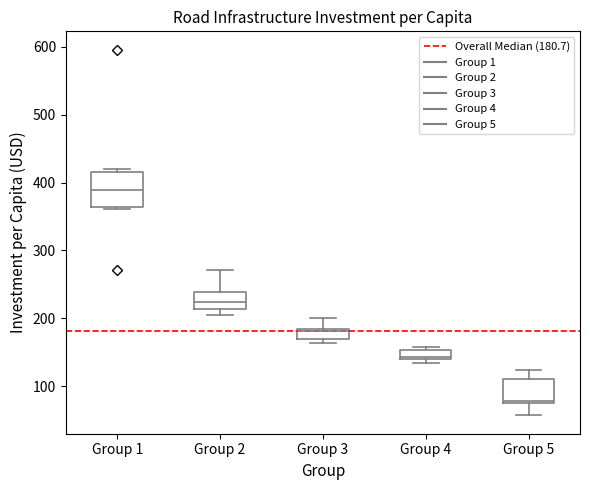

Where does the median line of the box for Group 1 sit on the y-axis? The values are not printed on the chart, so give them approximately, as read against the axis.

390